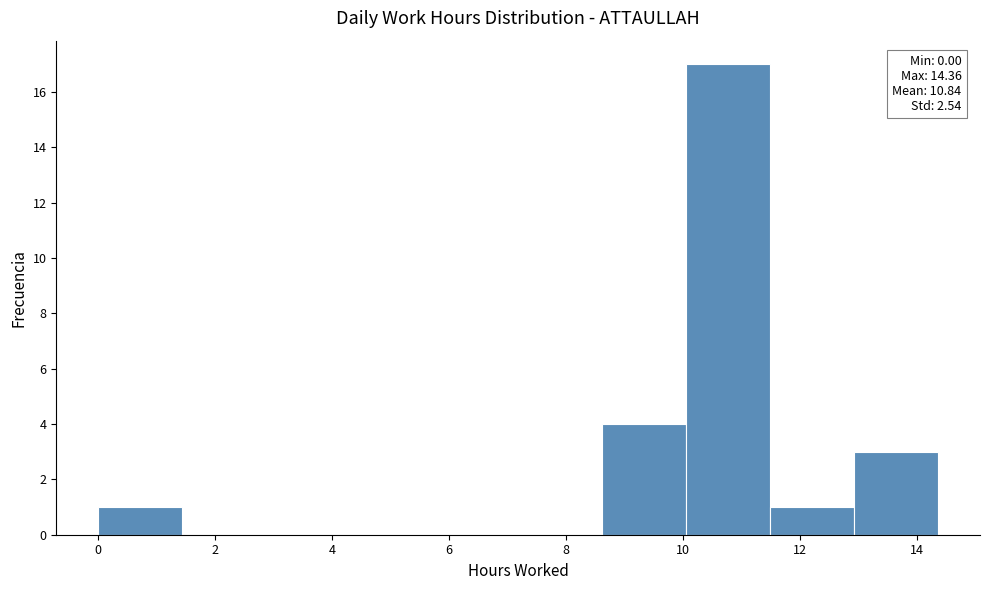

Which range on the x-axis has the tallest bar?

10.0 to 11.4